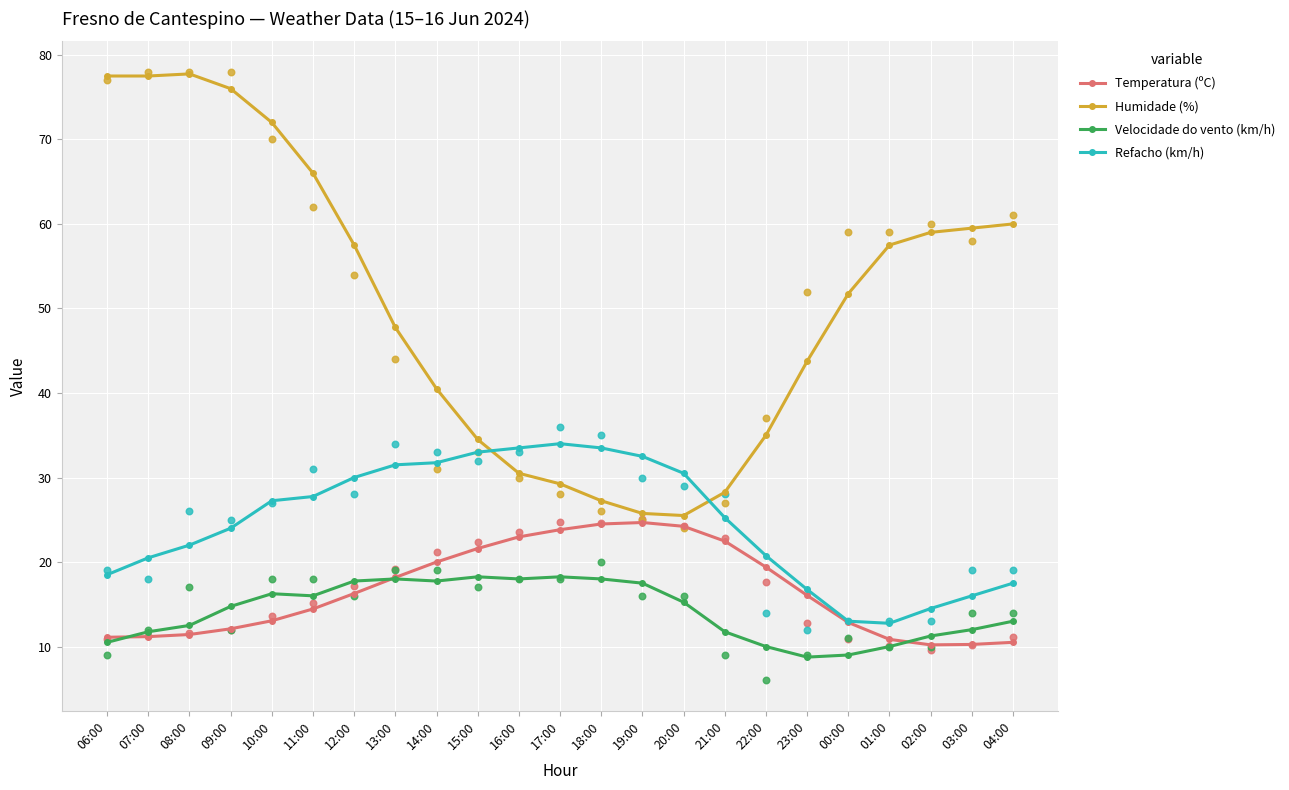

What are all the series names shown in the legend?

Temperatura (ºC), Humidade (%), Velocidade do vento (km/h), Refacho (km/h)